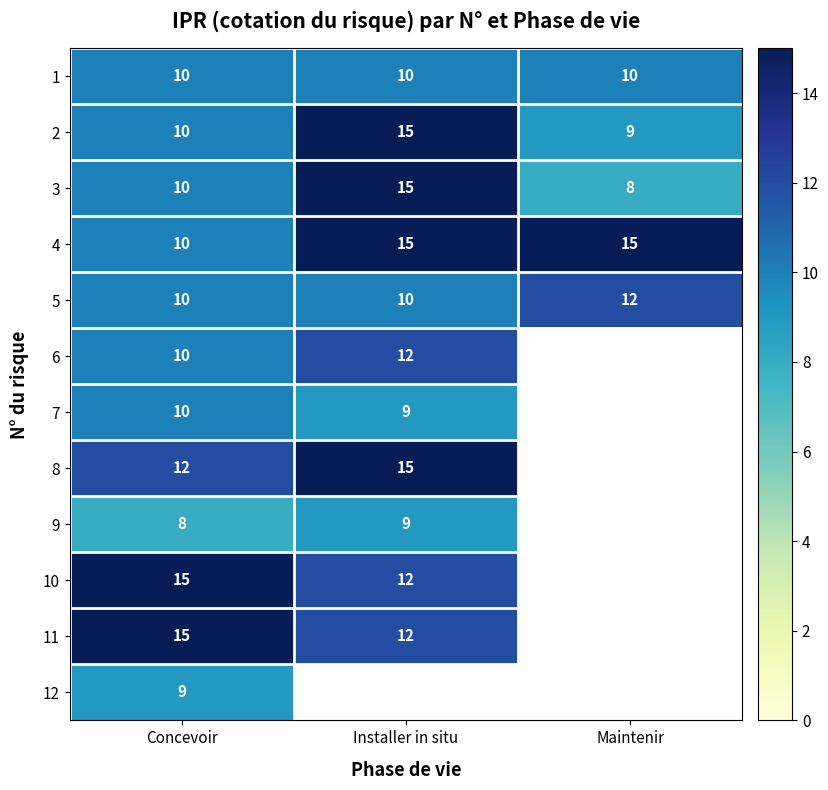

Is it true that 3 equals 3.8 at Maintenir?

False